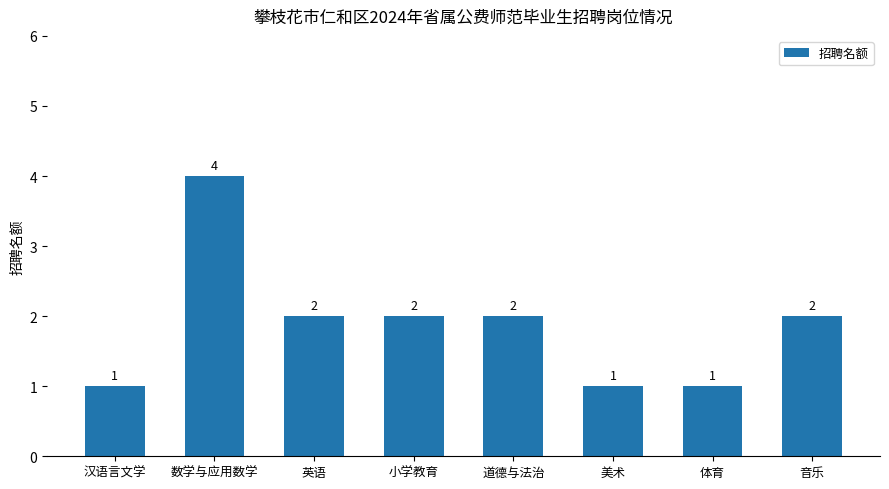

True or false: the data shows 1 at 小学教育.

False